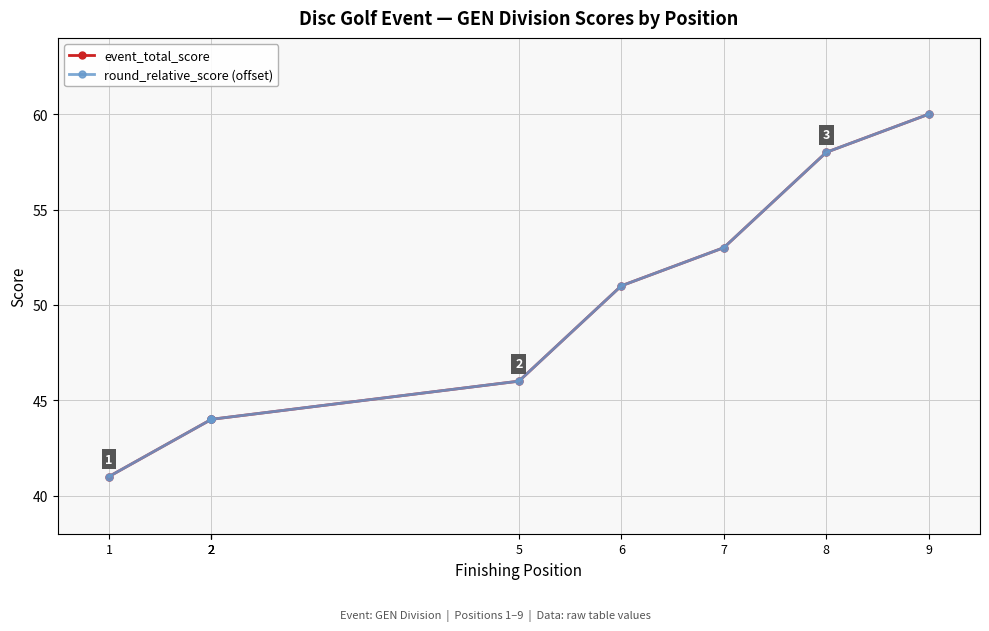

Is it true that round_relative_score (offset) equals 58 at 8?

True